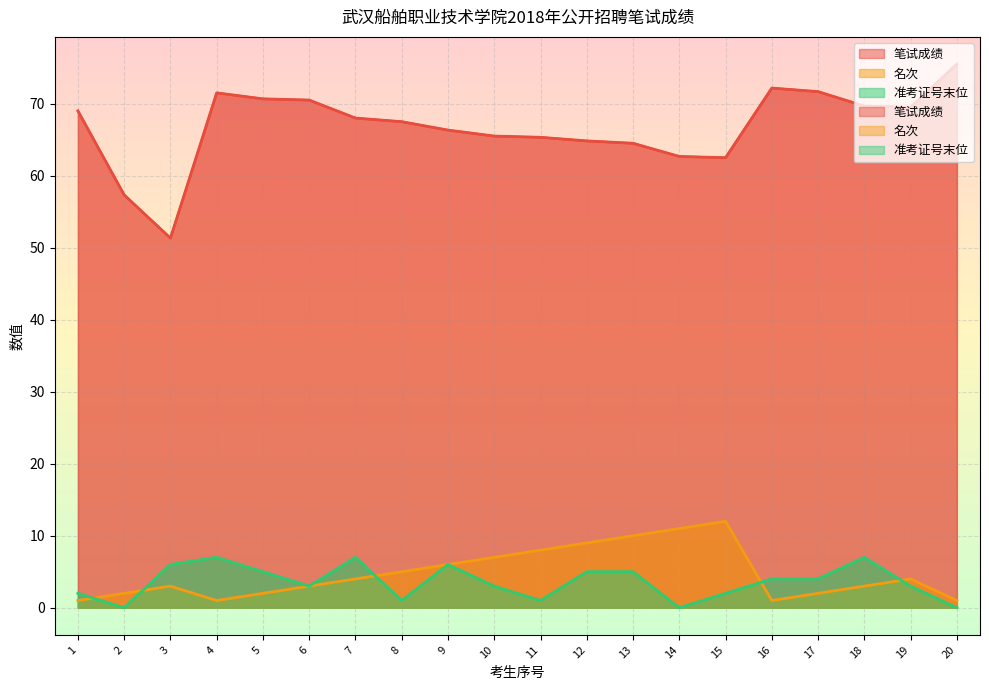

What is the difference between the highest and lowest values at 12?

59.8